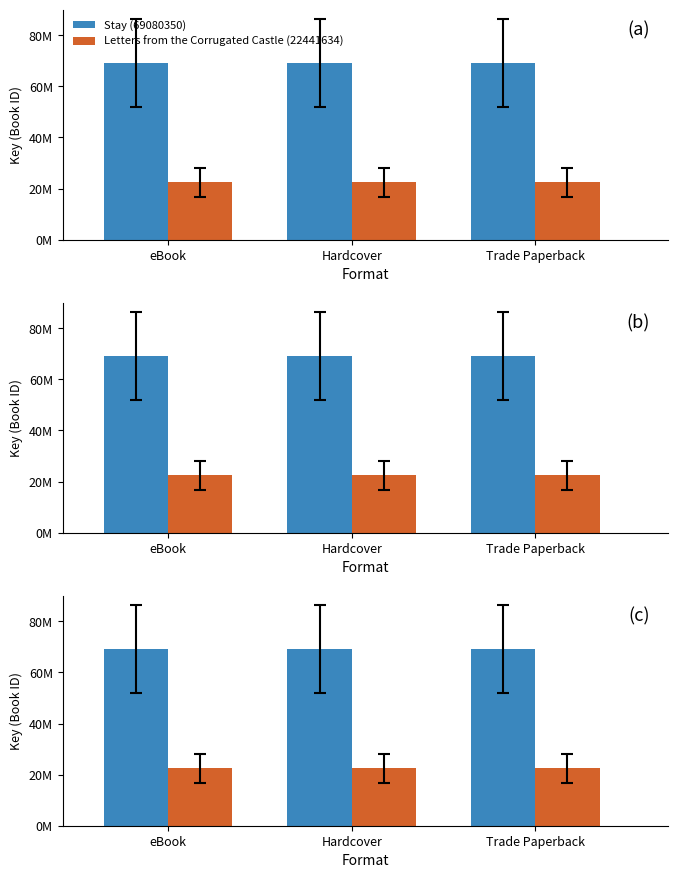

What is the total value across all series at Trade Paperback?

91521984